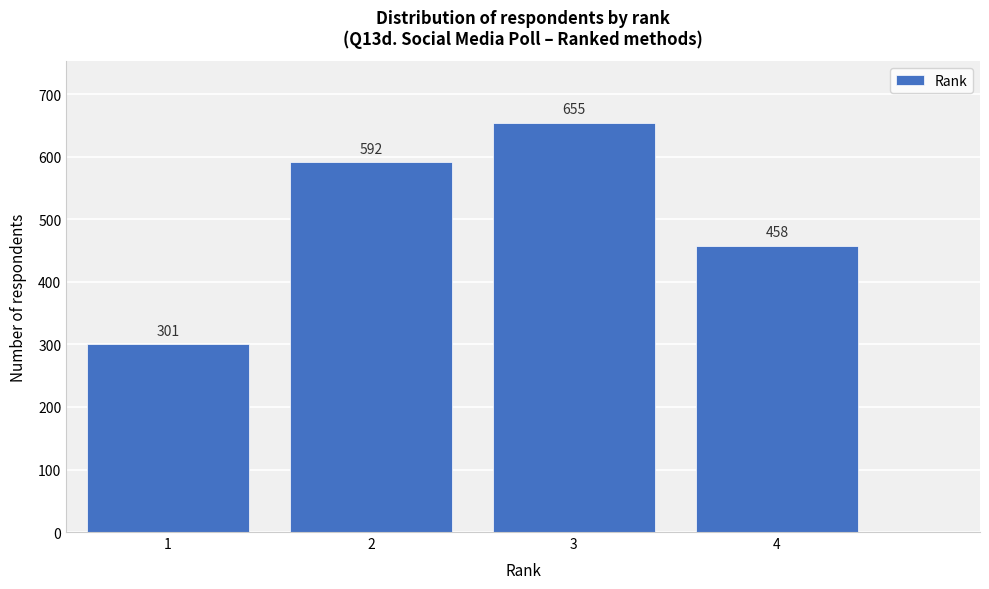

Reading left to right, extract all data points from this chart.

1=301	2=592	3=655	4=458